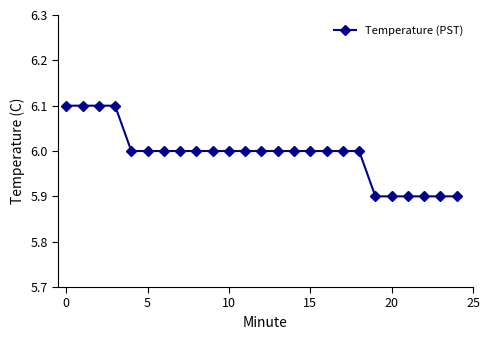

What is the greatest value displayed?

6.1